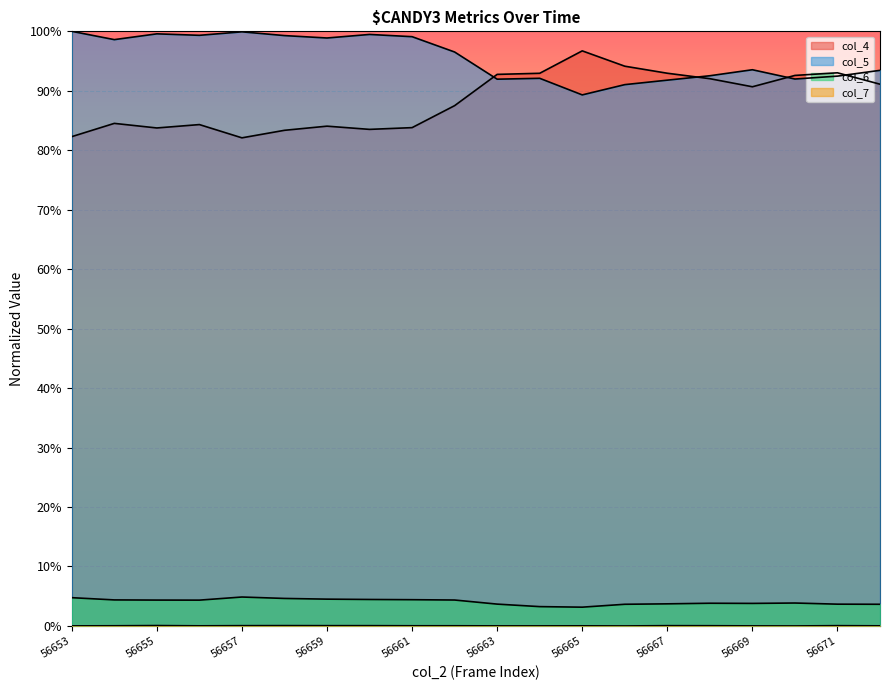

At how many categories does at least one series exceed 0?

20